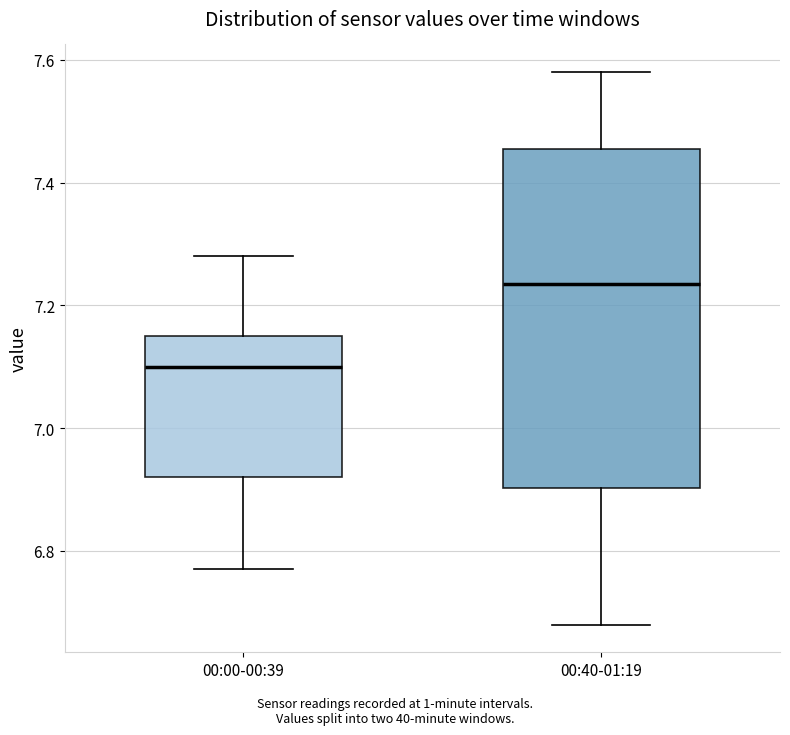

Which box has the lowest median line?

00:00-00:39